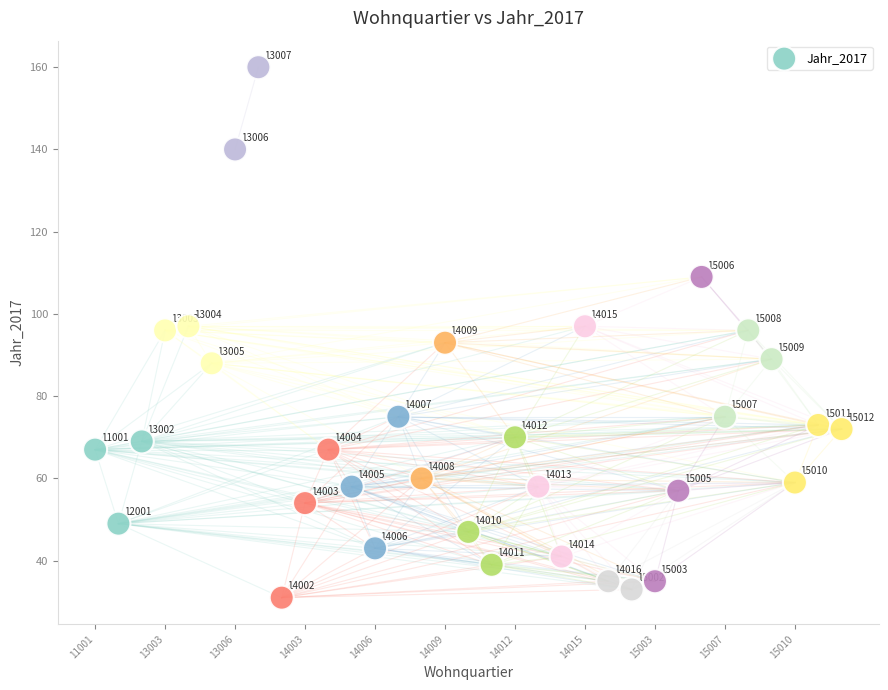

What is the range of Y values (max minus min)?

129